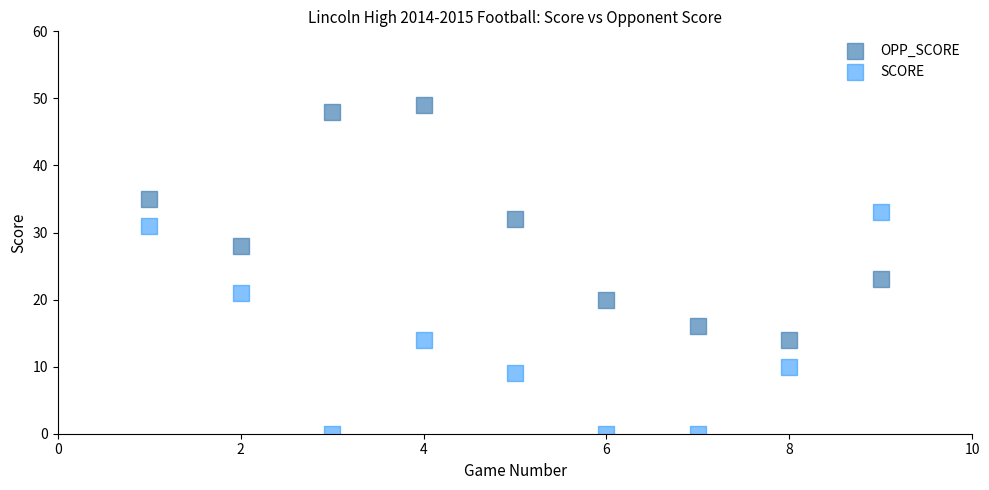

Which series contains the lowest Y value?

SCORE